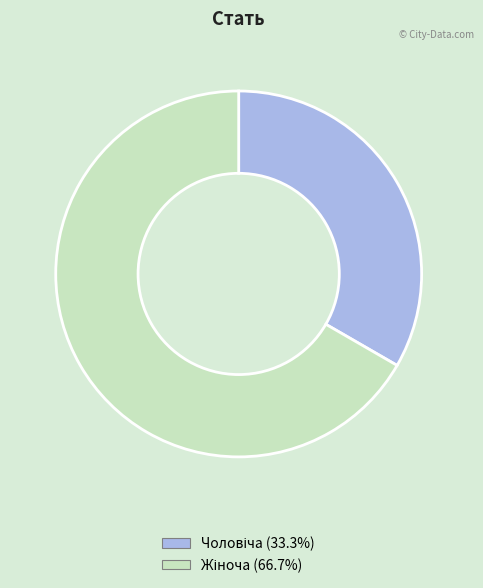

Is there a majority slice in this chart?

Yes